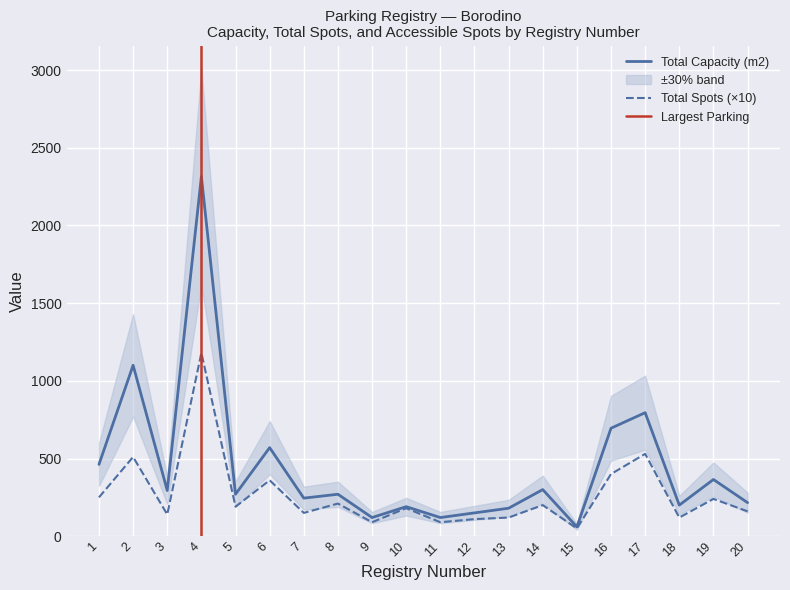

The Total Capacity (m2) series shows 120 at 11. True or false?

True